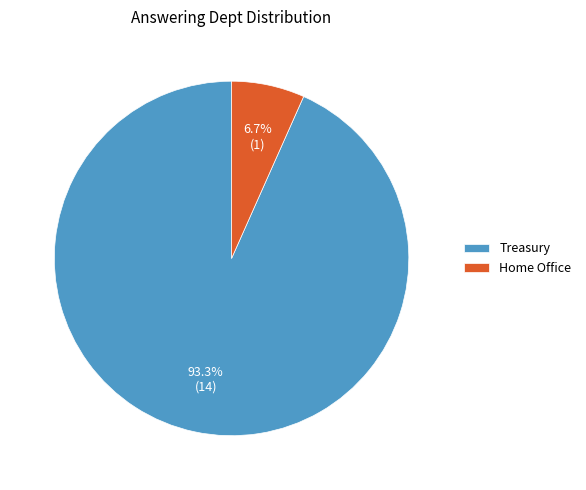

Between Treasury and Home Office, which is larger?

Treasury